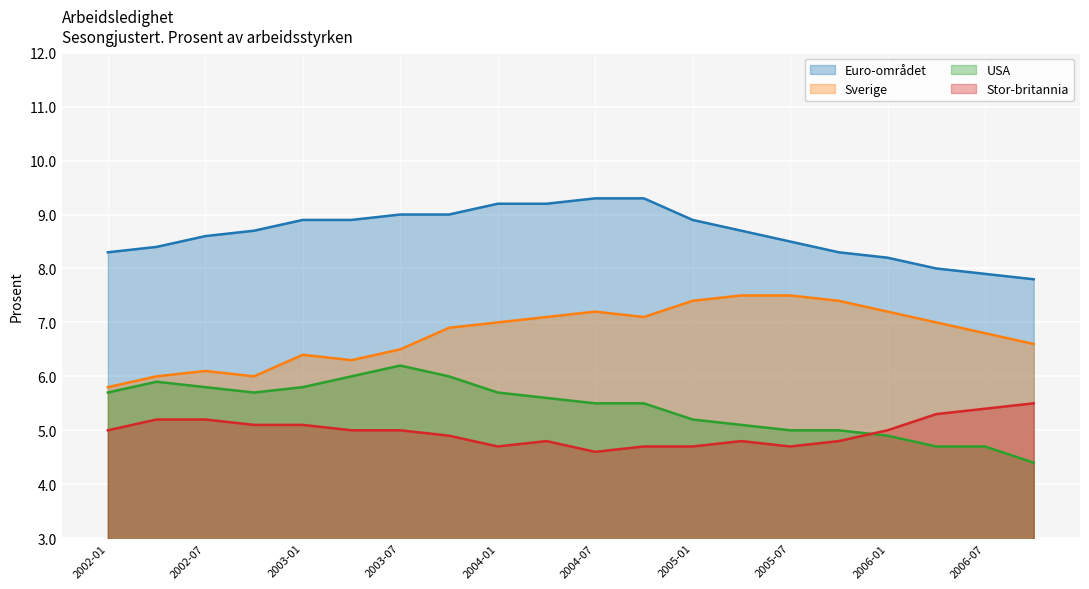

True or false: Euro-området and USA intersect in this chart.

False